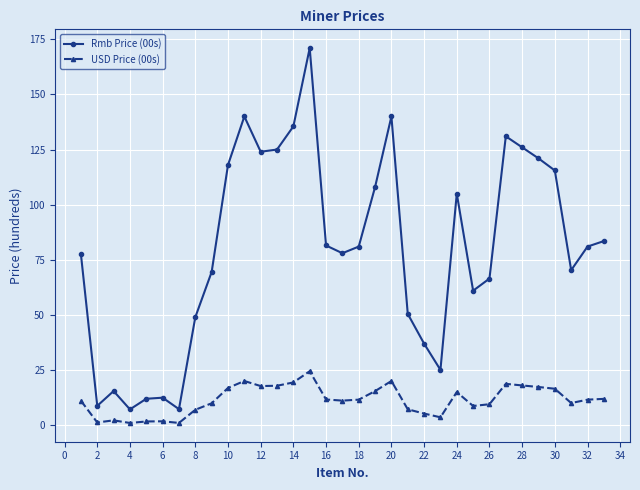

Which series has the largest range (max minus min)?

Rmb Price (00s)